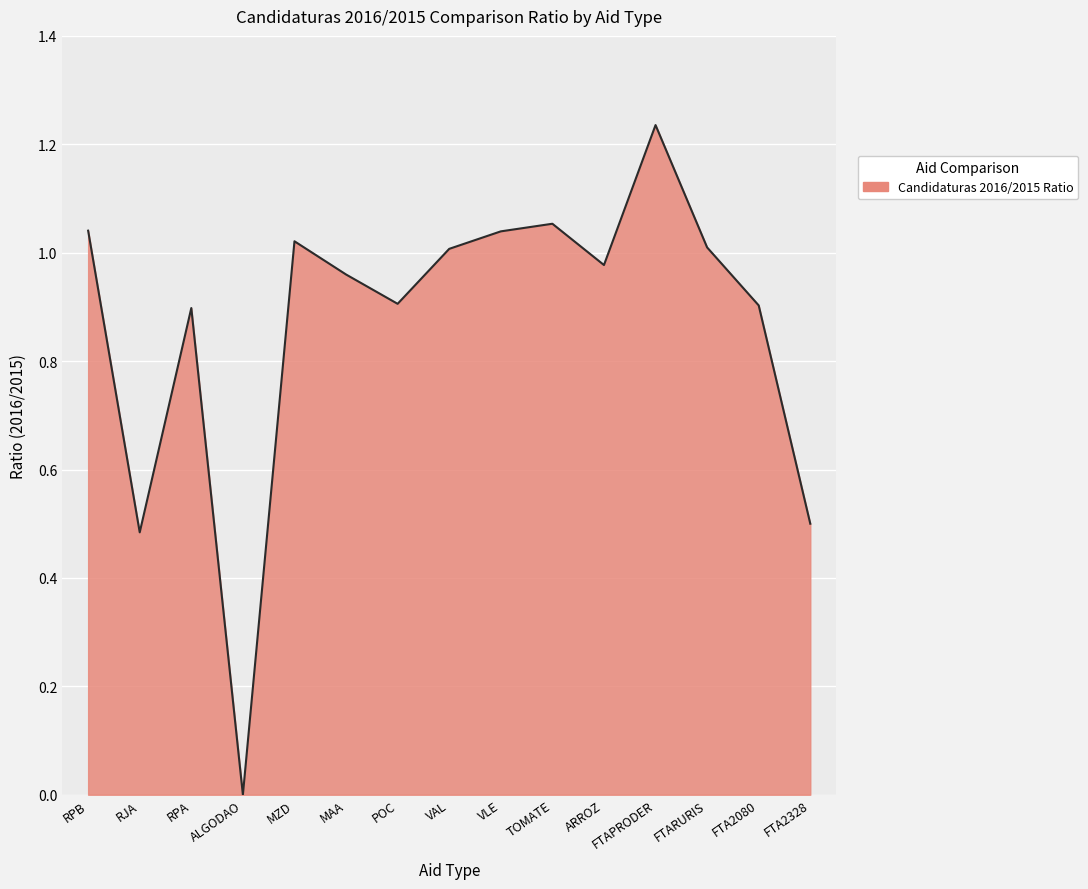

What is the difference between the values at FTA2080 and FTAPRODER?

0.3